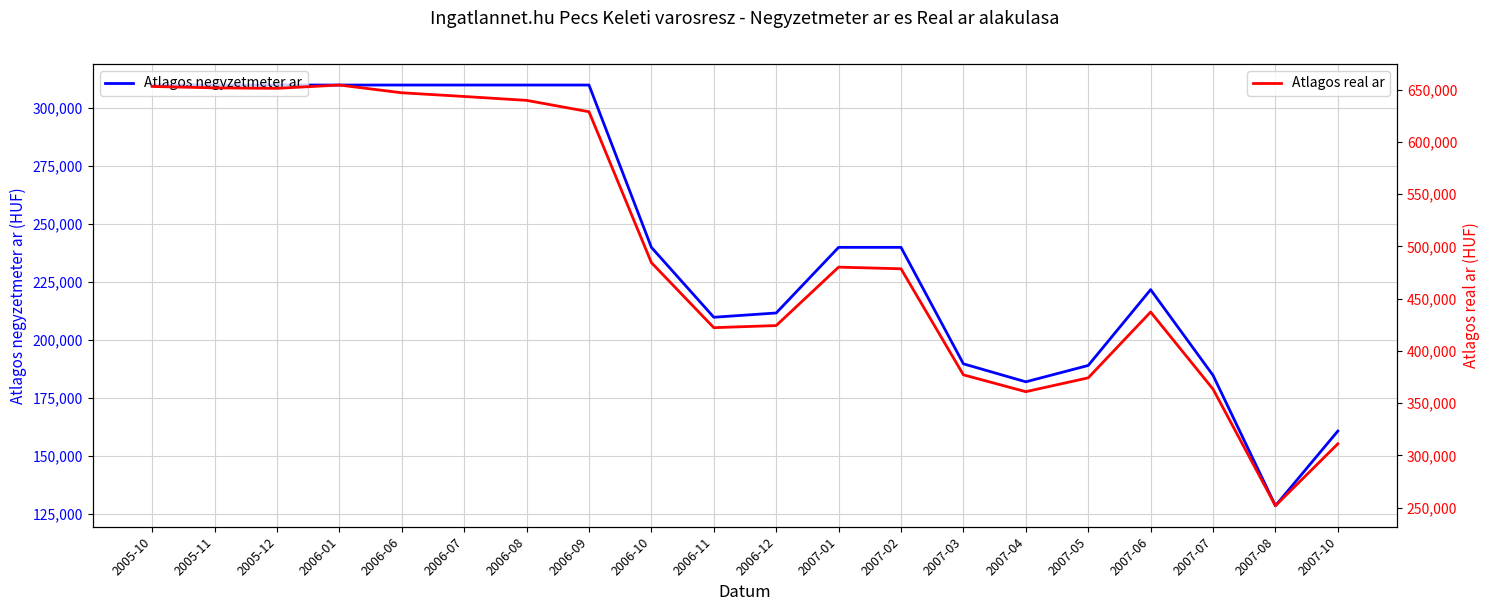

What is the value of the Atlagos real ar point at the 14th from the left?

377039